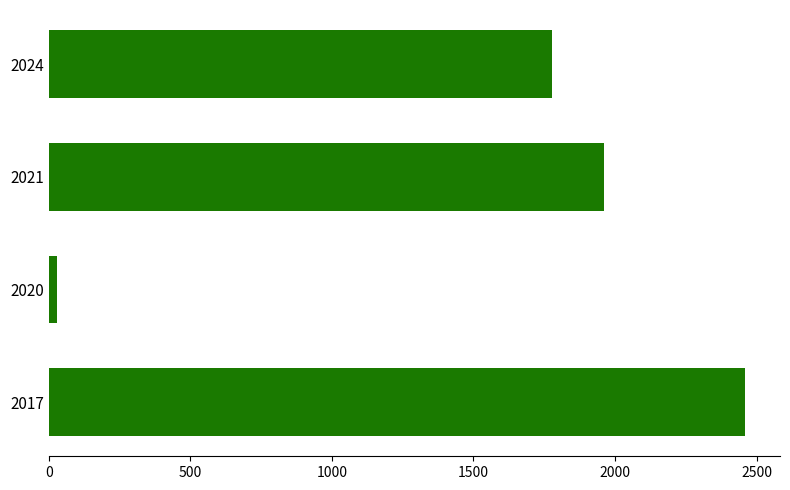

What is the difference between the maximum and minimum values?

2430